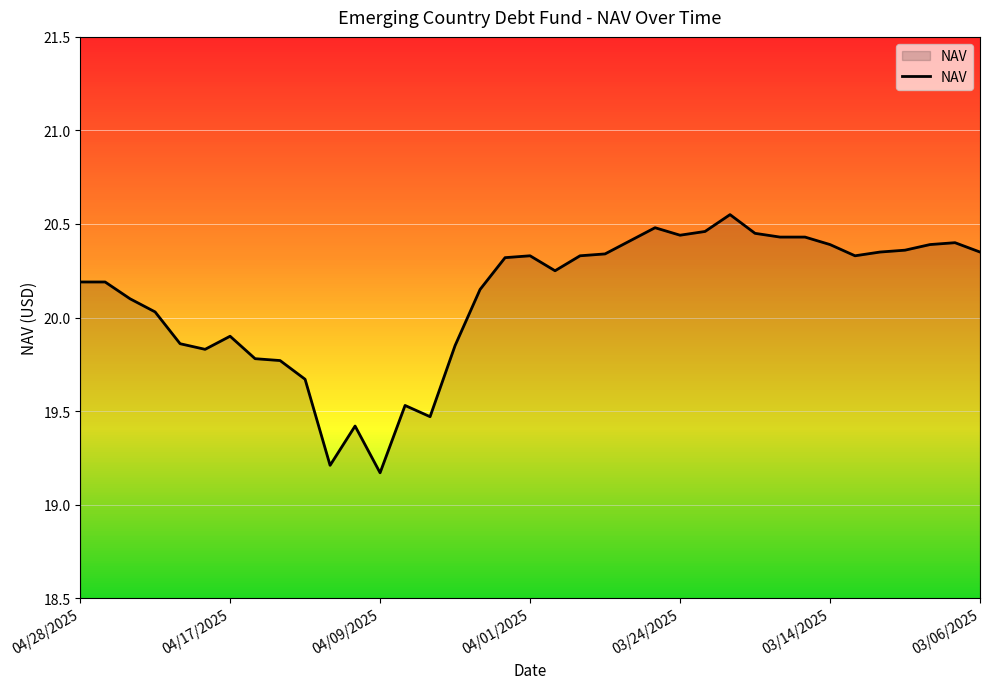

What is the difference between the maximum and minimum values?

1.4